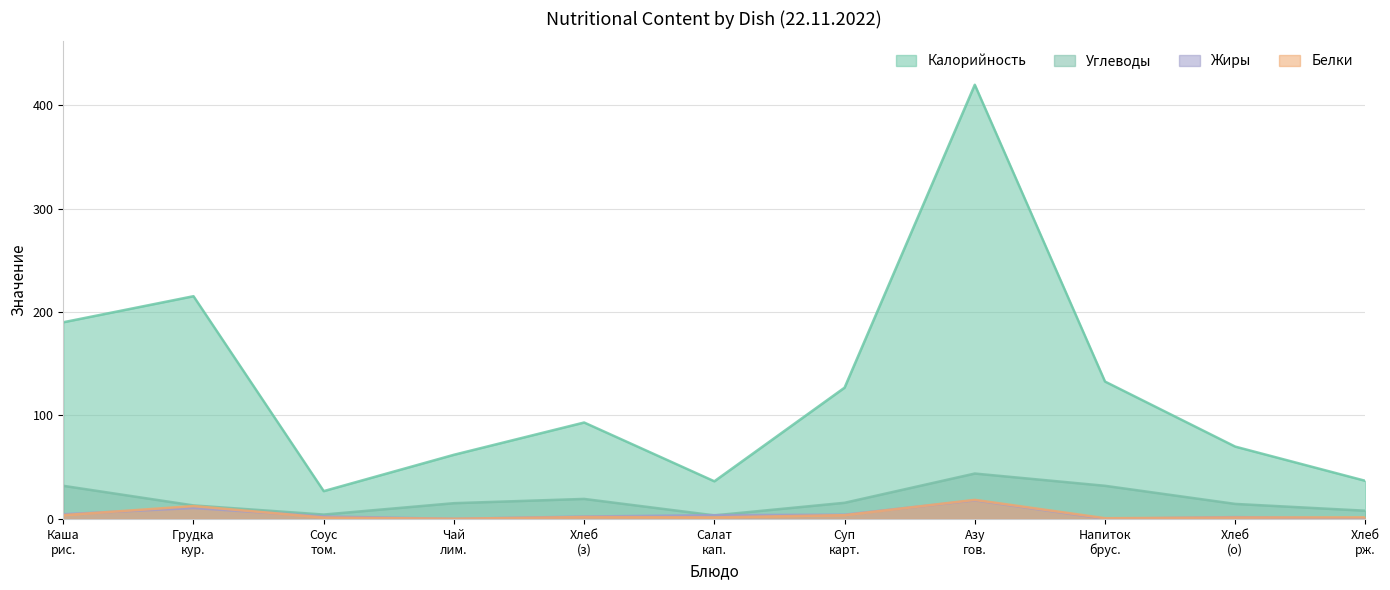

What is the sum of all Углеводы values?

201.0